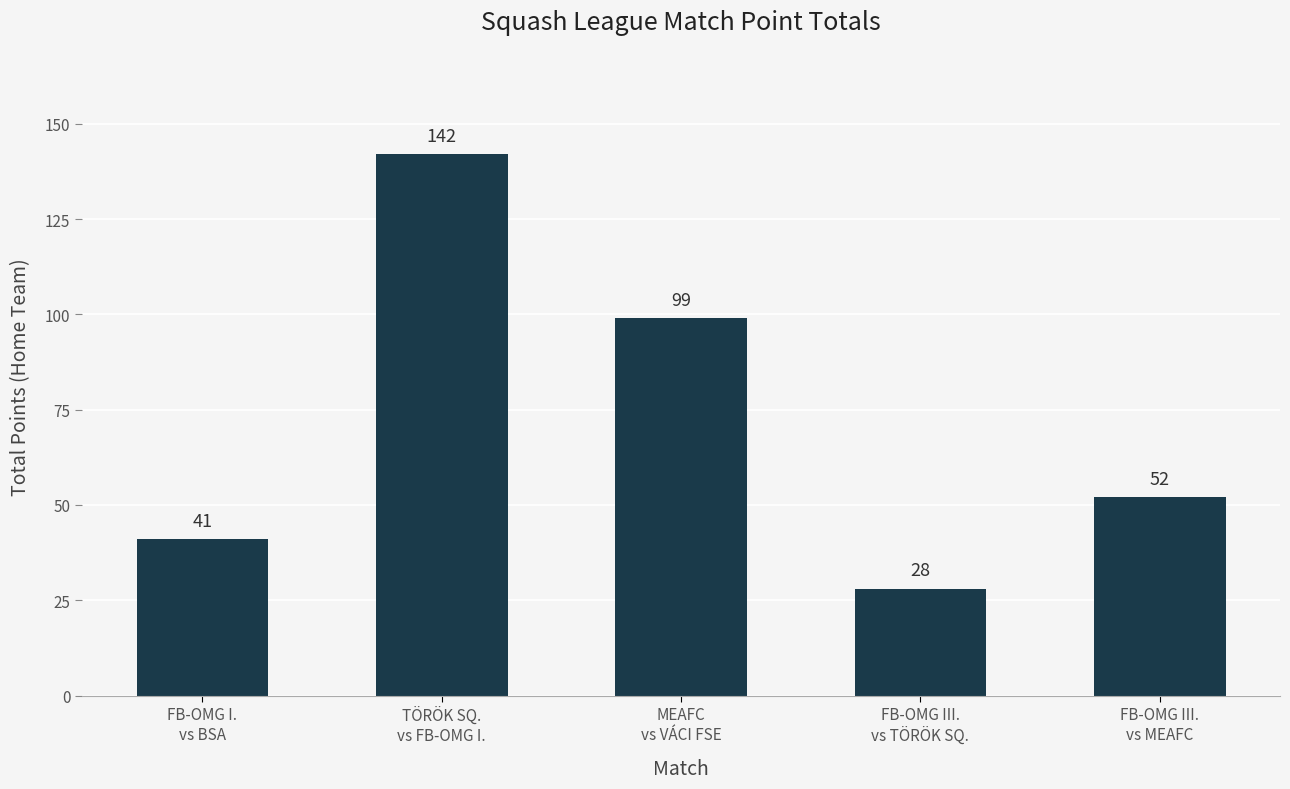

What is the label of the 2nd bar from the left?

TÖRÖK SQ.
vs FB-OMG I.